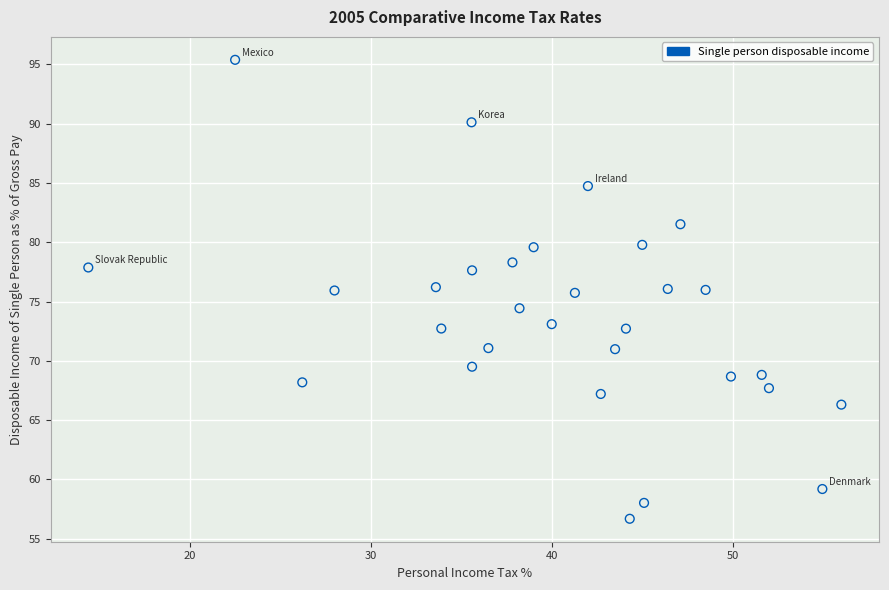

What is the range of X values (max minus min)?

41.6